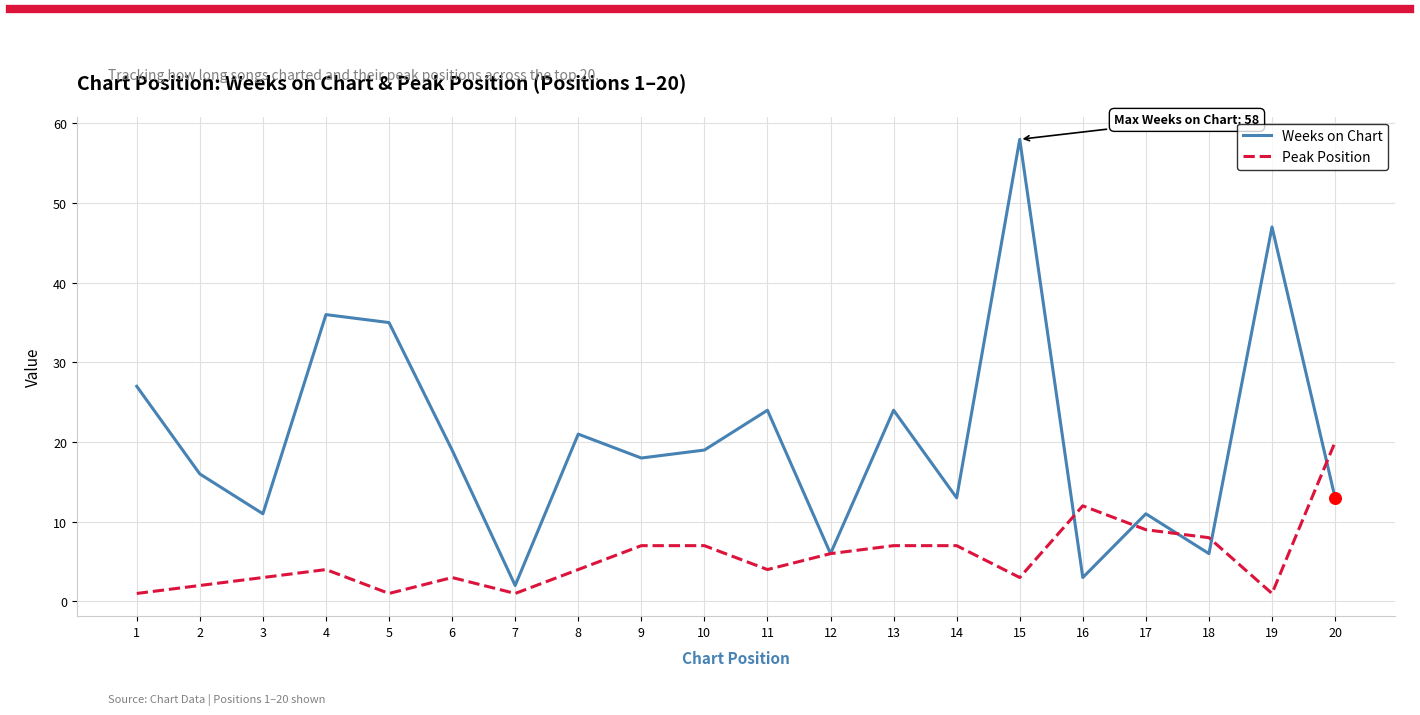

What is the total value across all series at 11?

28